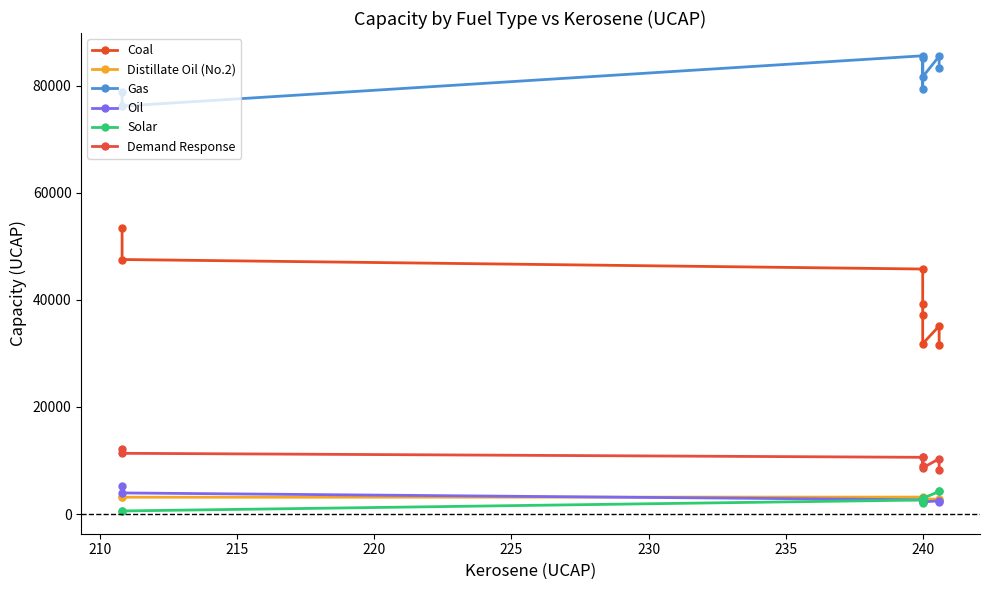

What is the highest value of the Distillate Oil (No.2) series?

3254.4